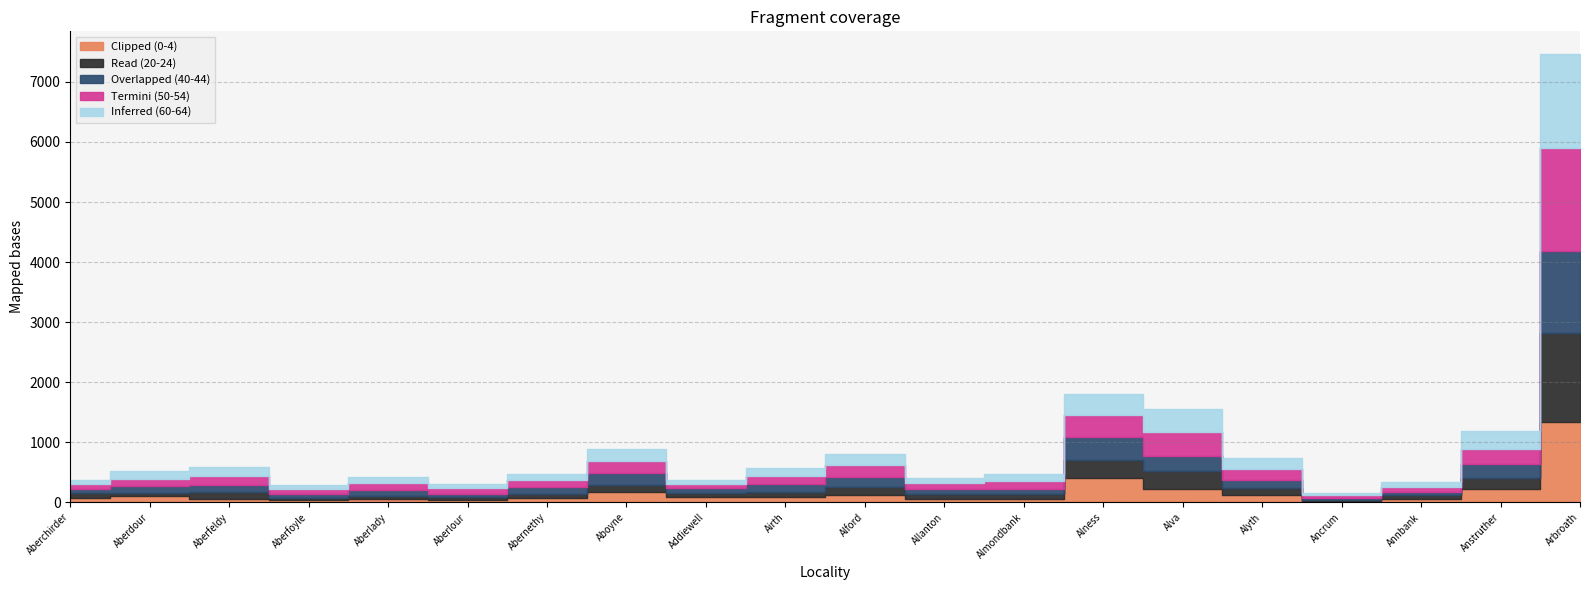

Reading right to left, what are all the values shown in this chart?

Clipped (0-4): 1334	216	64	21	126	222	409	57	60	128	90	82	170	73	33	55	38	64	108	74
Read (20-24): 1491	194	63	20	121	299	302	81	80	125	89	75	113	65	54	45	38	108	48	82
Overlapped (40-44): 1362	237	48	33	127	251	377	87	81	168	122	75	202	115	58	104	70	120	119	61
Termini (50-54): 1704	249	84	41	179	406	366	137	98	208	137	75	206	116	92	121	79	152	115	84
Inferred (60-64): 1577	284	76	47	189	378	358	104	80	170	137	67	196	104	61	91	56	137	133	79